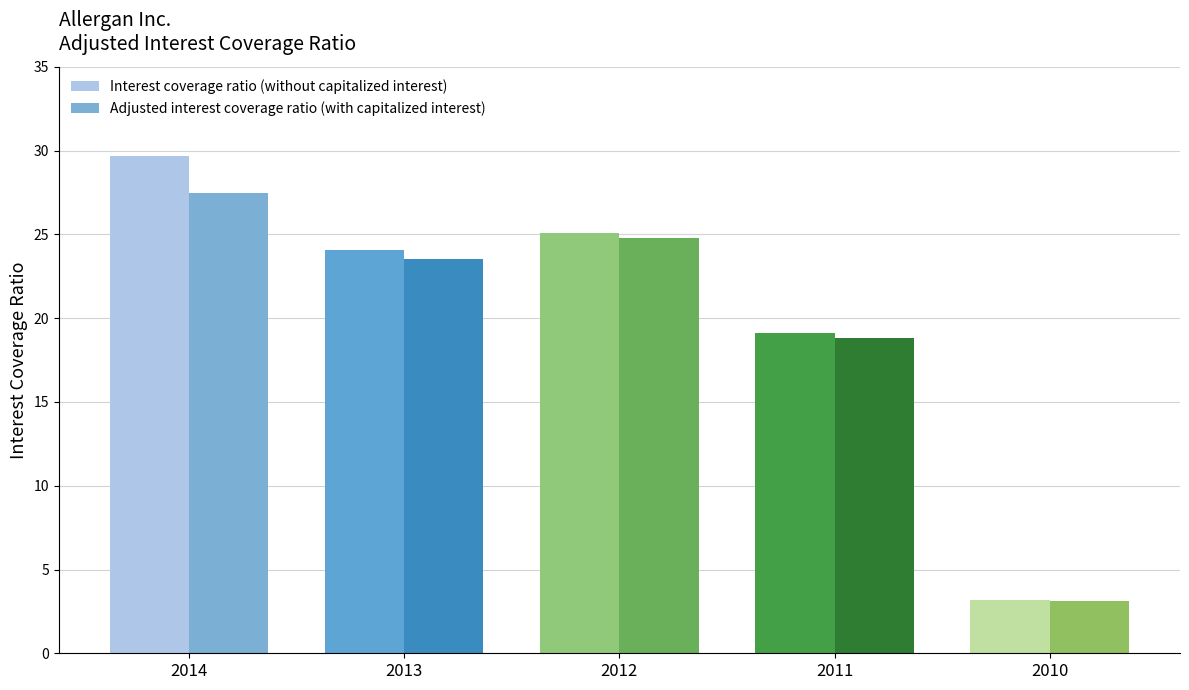

Are the bars horizontal?

No